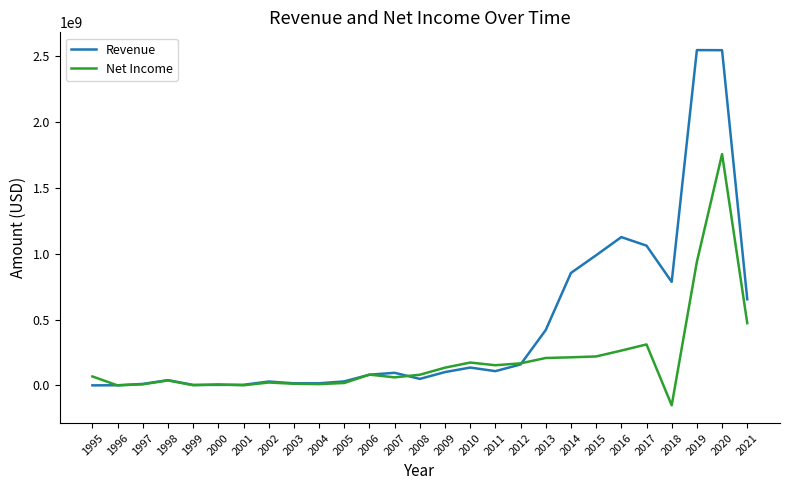

At which label is Revenue closest to 1272415000?

2016